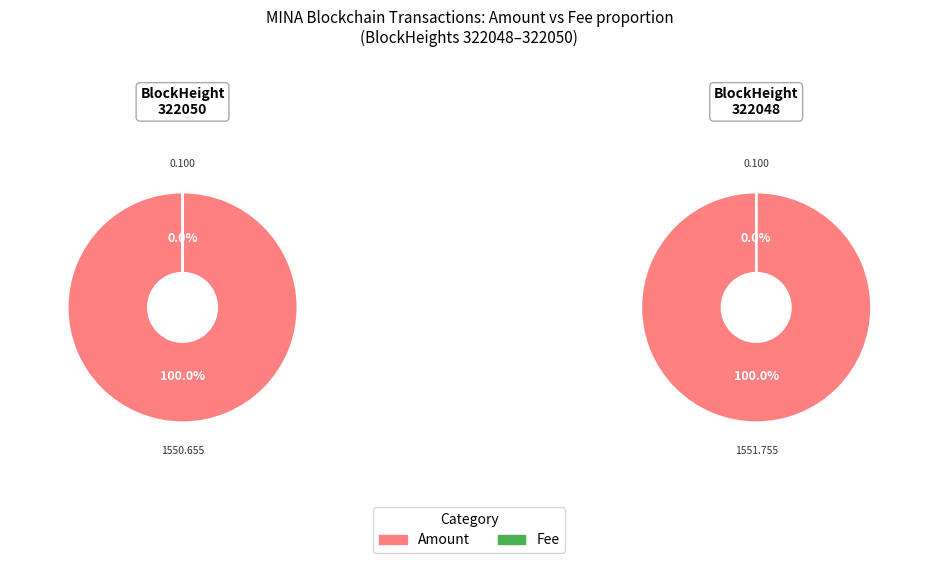

Which slice is the smallest?

Fee